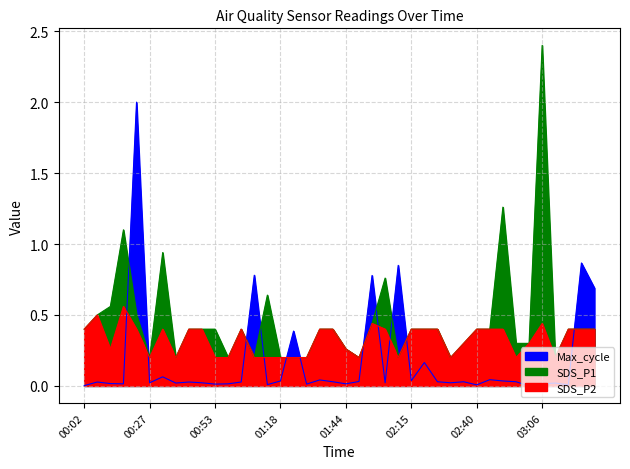

What is the highest value of the SDS_P2 series?

0.6